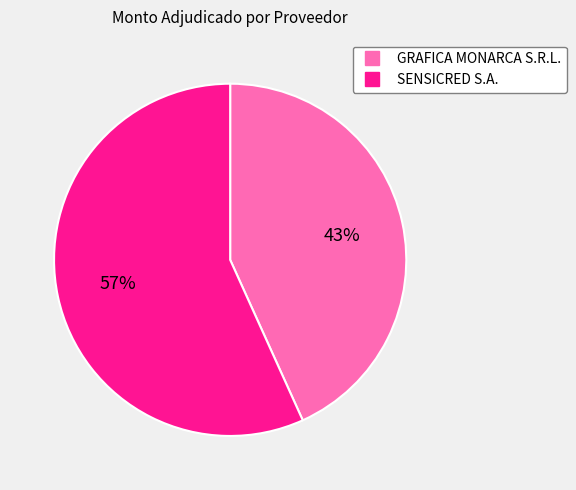

What is the largest slice in the pie chart?

SENSICRED S.A.